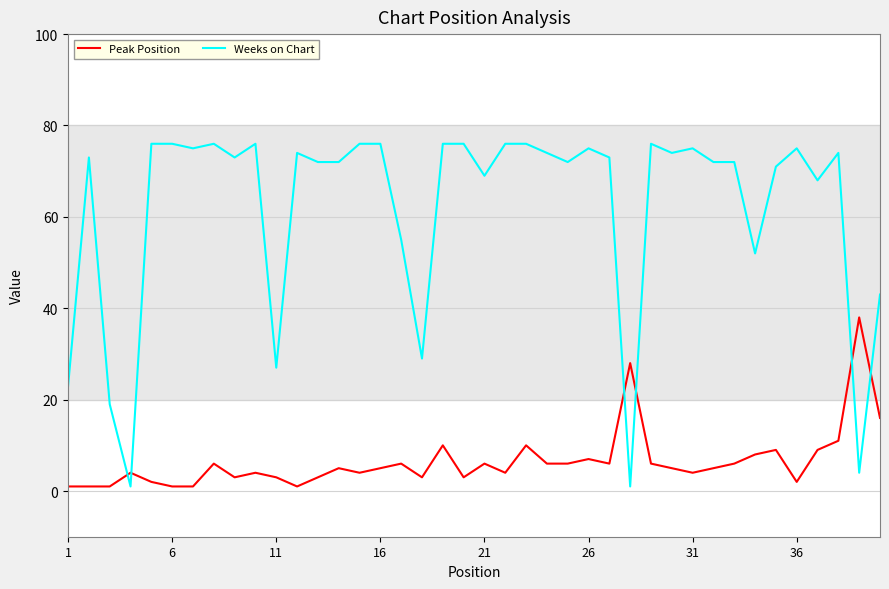

What is the difference between the maximum and minimum values in the Weeks on Chart series?

75